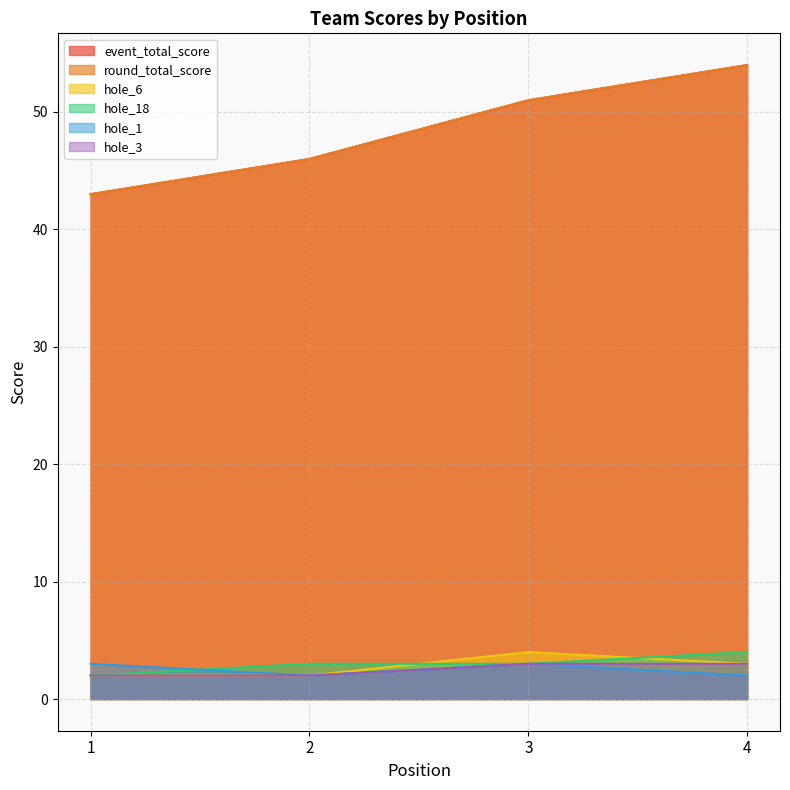

True or false: hole_18 has more than 0 interior local peaks.

False